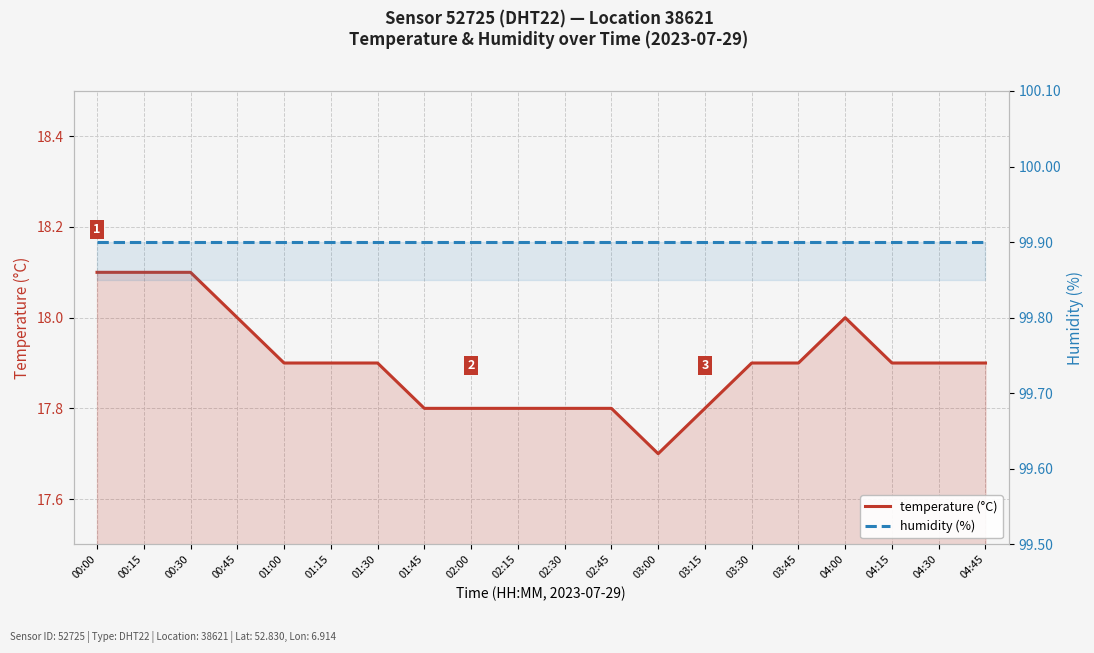

What are all the series names shown in the legend?

temperature (°C), humidity (%)